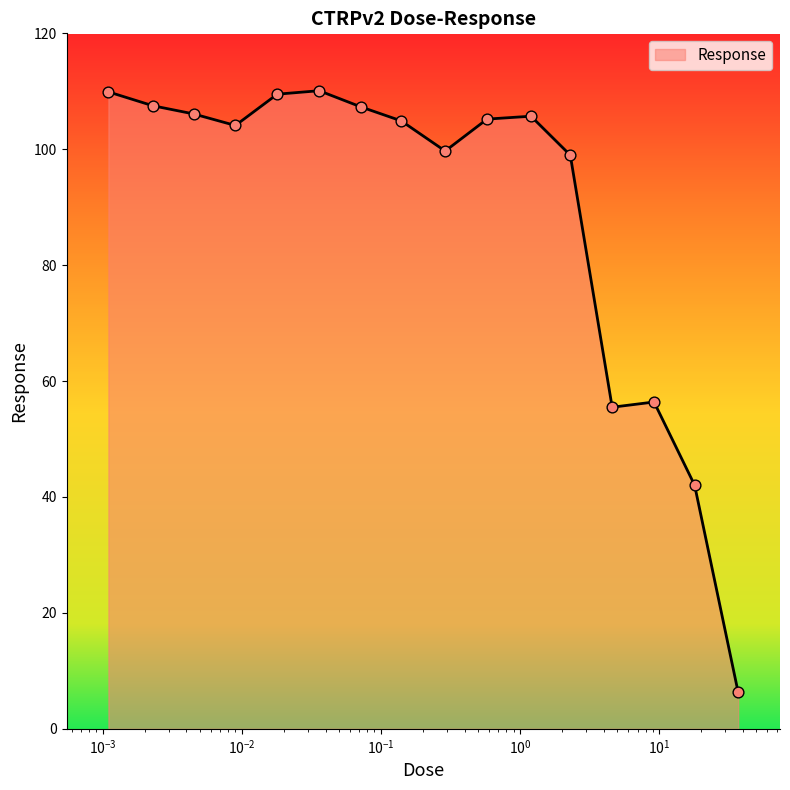

What is the smallest value displayed?

6.3